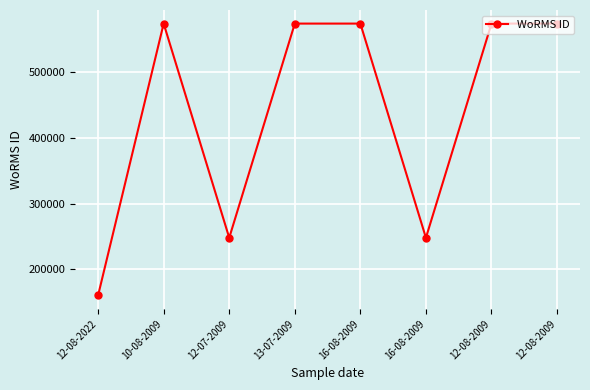

How many distinct data groups are displayed?

1